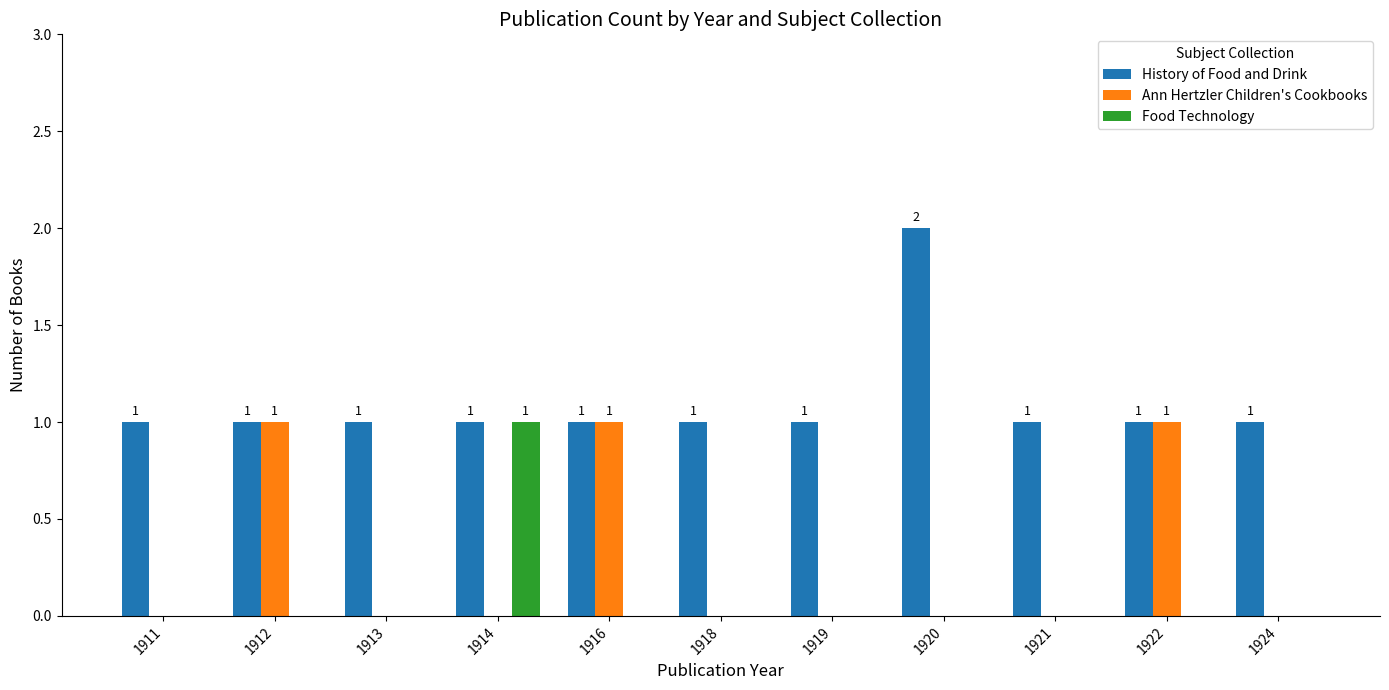

Reading right to left, list all the values displayed in this chart.

History of Food and Drink: 1	1	1	2	1	1	1	1	1	1	1
Ann Hertzler Children's Cookbooks: 0	1	0	0	0	0	1	0	0	1	0
Food Technology: 0	0	0	0	0	0	0	1	0	0	0